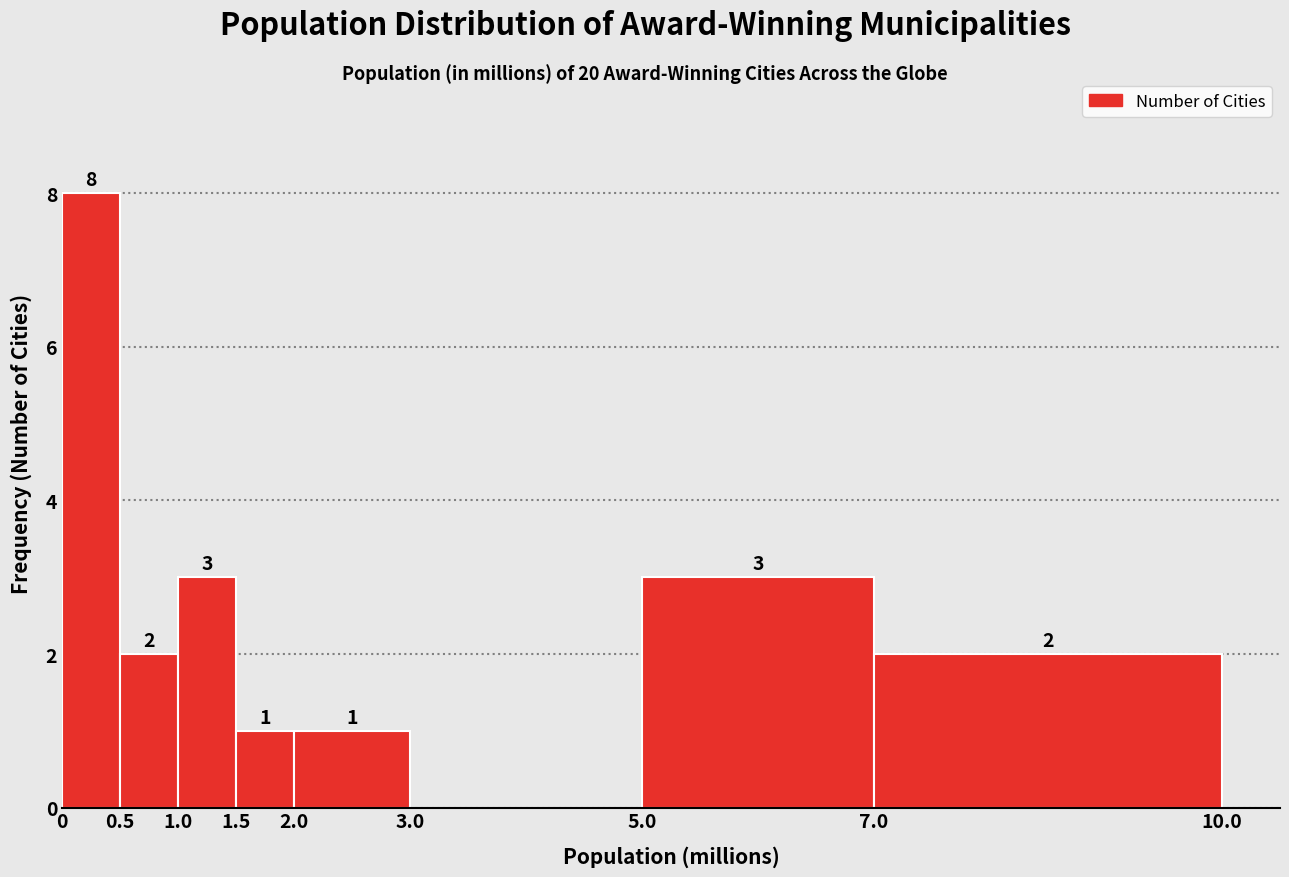

Over which range of the x-axis is the bar tallest?

0 to 0.5